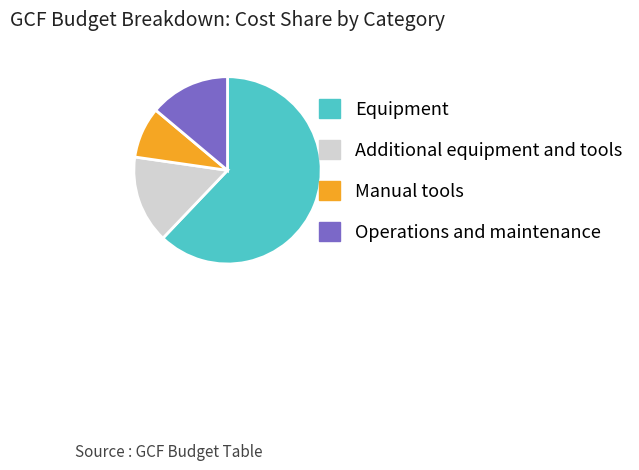

Combined, do Additional equipment and tools and Operations and maintenance account for over 50%?

No